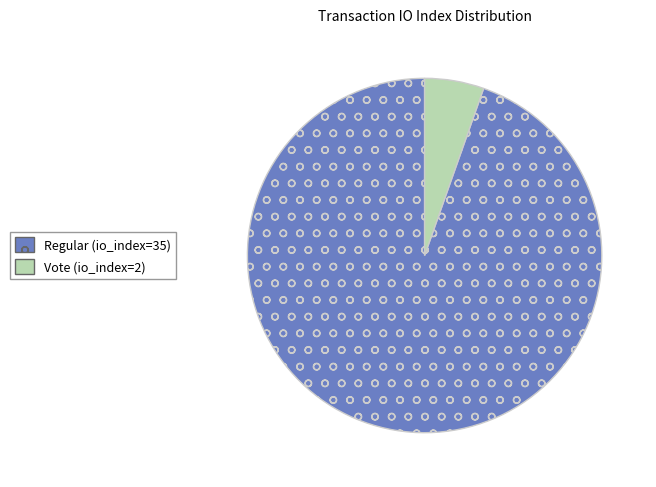

How many segments does this pie chart have?

2